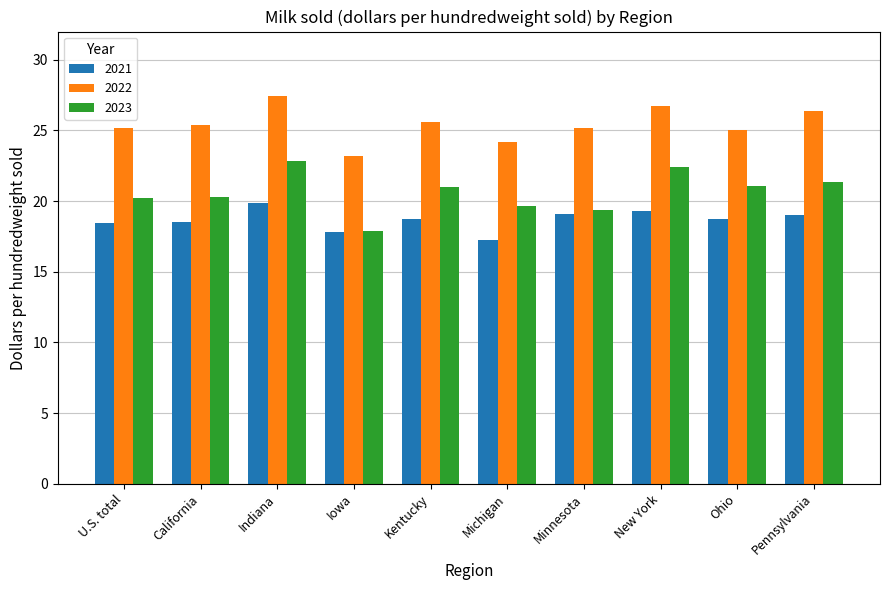

Rank the series at Michigan from highest to lowest value.

2022, 2023, 2021